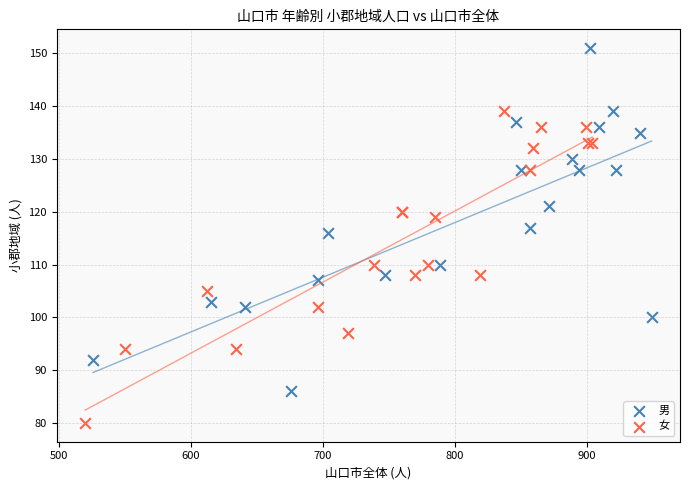

What are all the series names shown in the legend?

男, 女